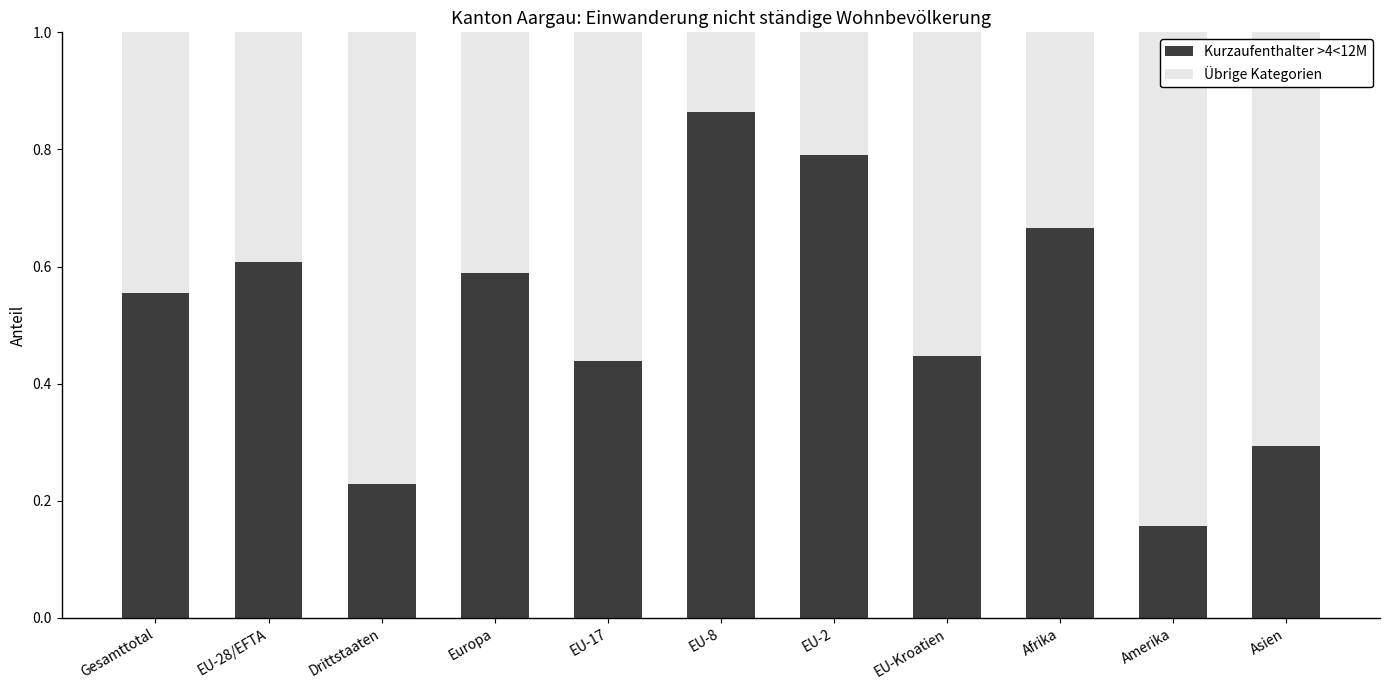

True or false: Kurzaufenthalter >4<12M has a value of 0.1 at EU-Kroatien.

False